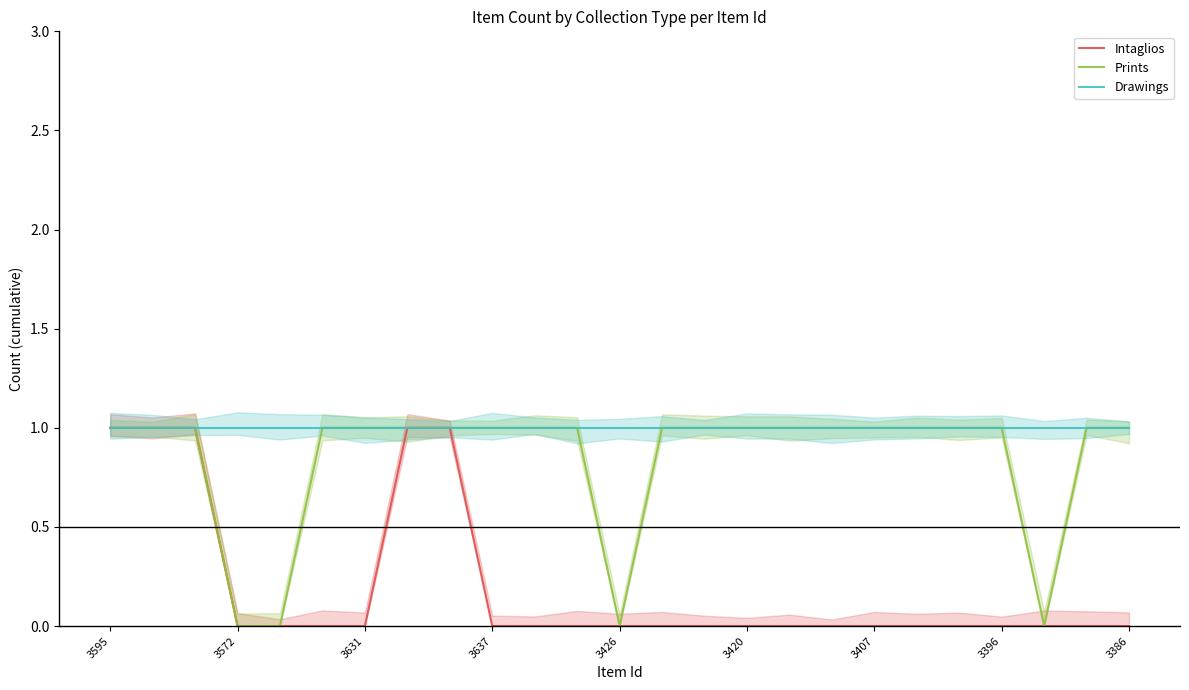

True or false: Prints has more than 1 points higher than both neighbors.

False